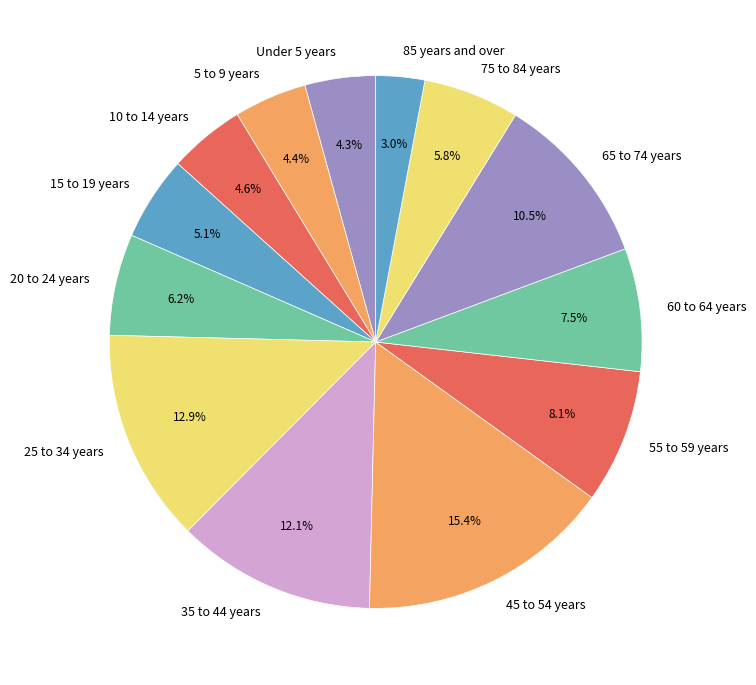

Is the sum of 5 to 9 years and 75 to 84 years greater than half?

No